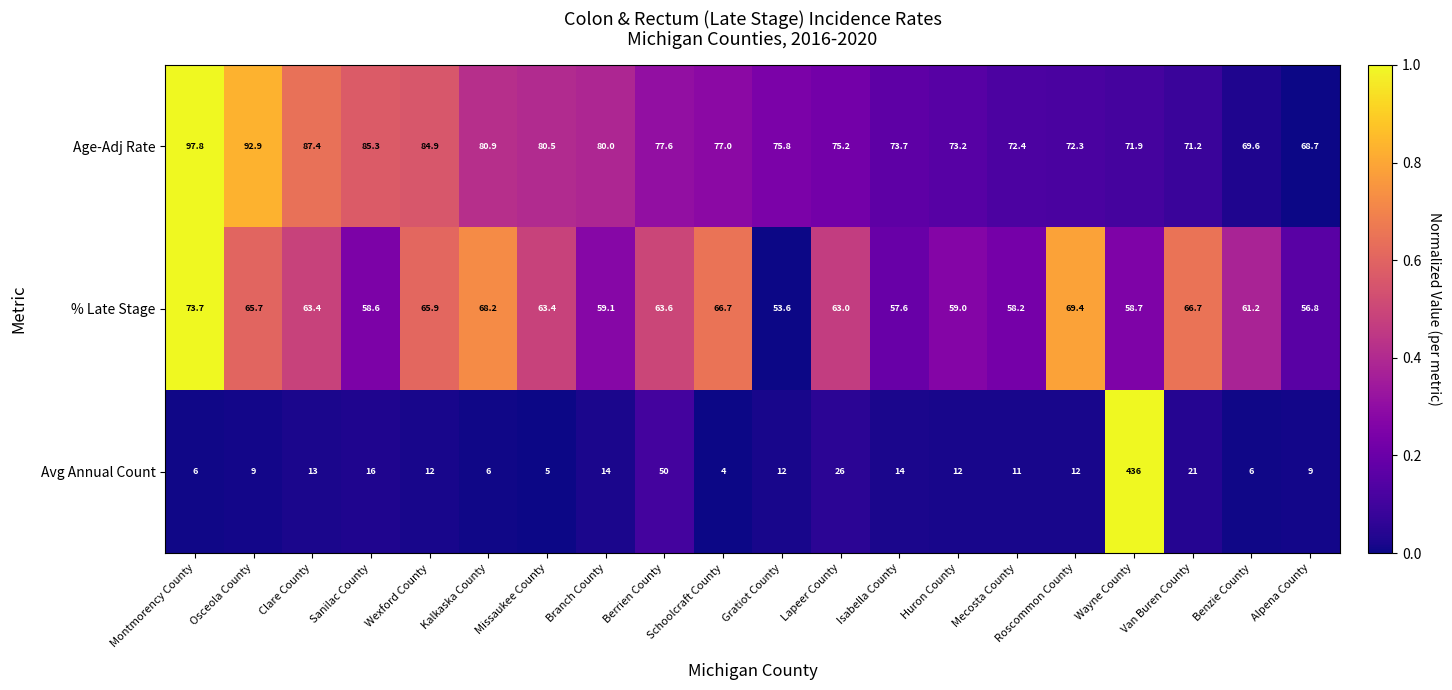

True or false: Avg Annual Count has a value of 16.8 at Wexford County.

False